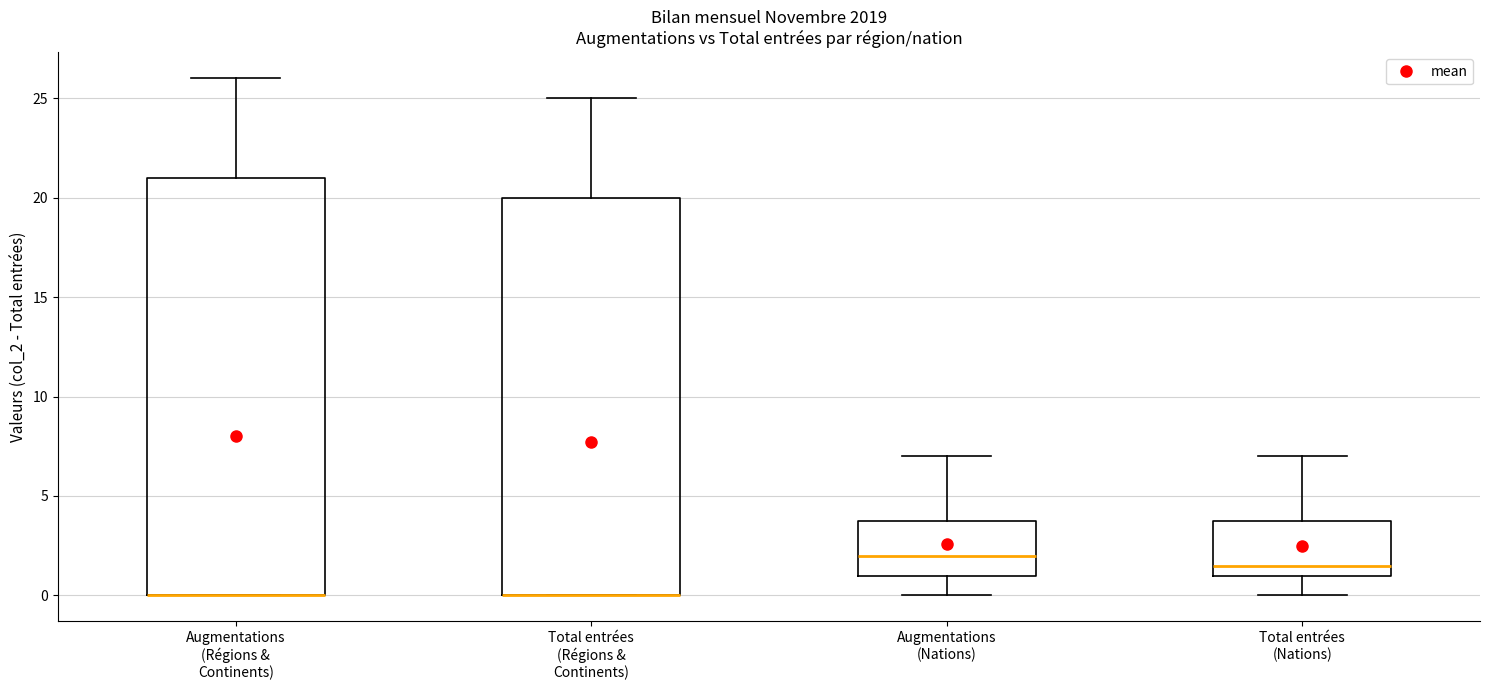

Where is the upper edge of the box for Augmentations (Régions & Continents) on the y-axis? The values are not printed on the chart, so give them approximately, as read against the axis.

21.0